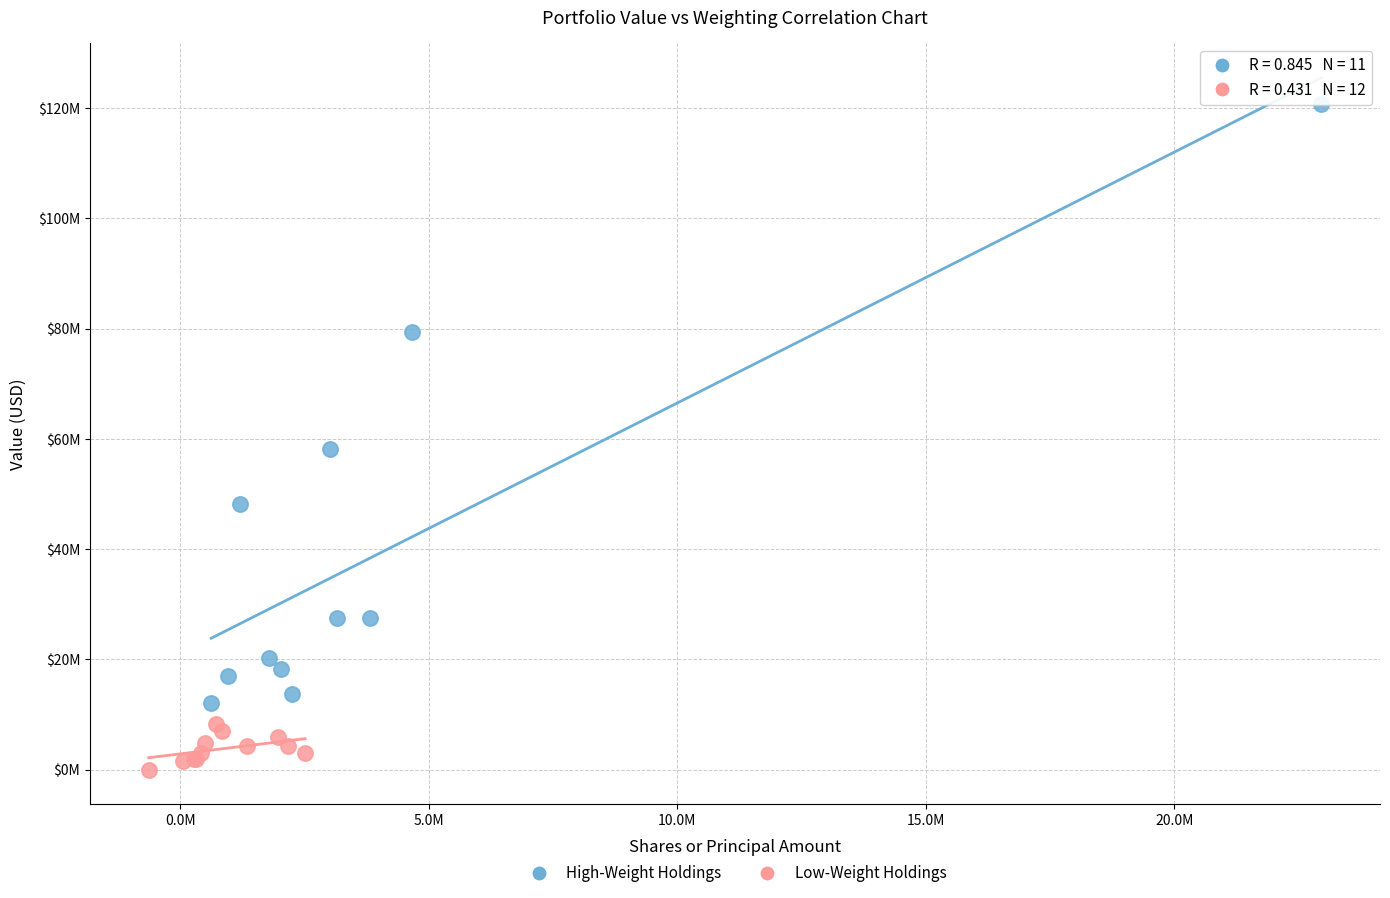

What are all the series names shown in the legend?

High-Weight Holdings, Low-Weight Holdings